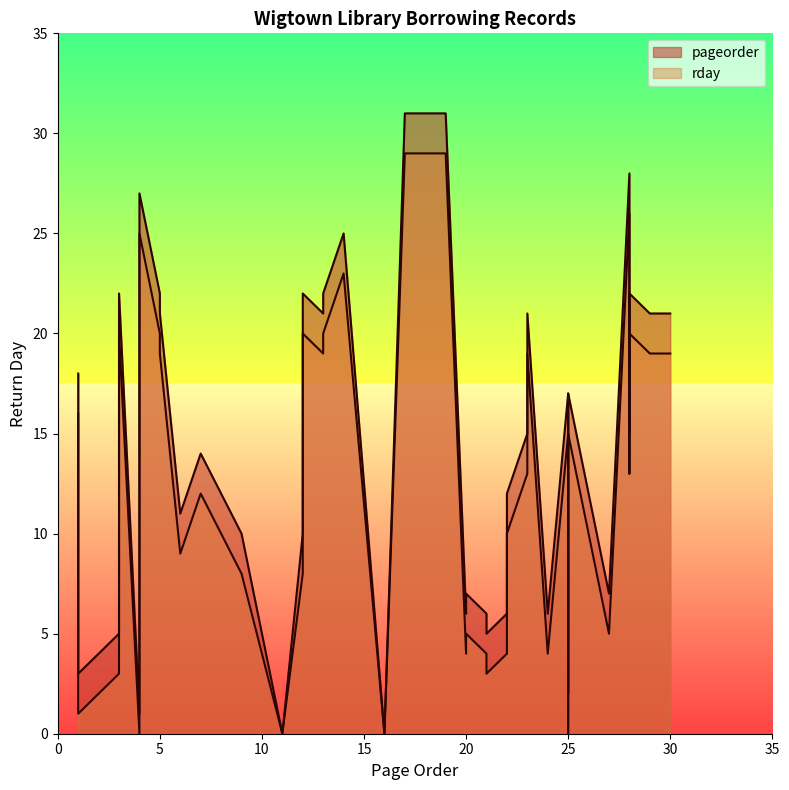

At 12, list the series in order from largest to smallest.

pageorder, rday